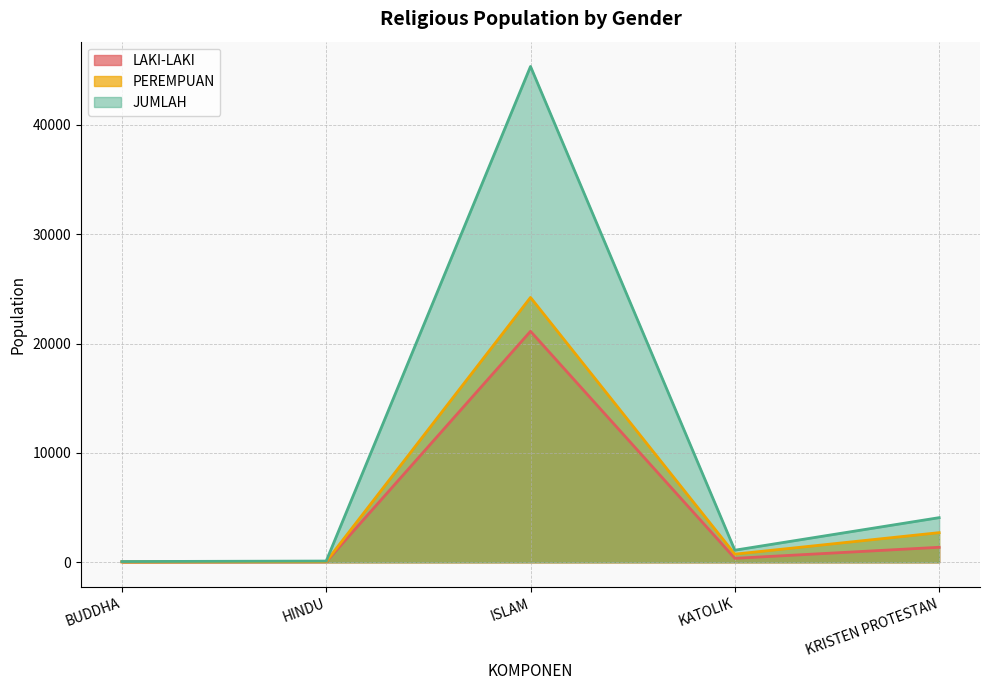

Reading left to right, what are all the values shown in this chart?

LAKI-LAKI: 33	43	21120	361	1371
PEREMPUAN: 34	70	24215	743	2709
JUMLAH: 67	113	45335	1104	4080